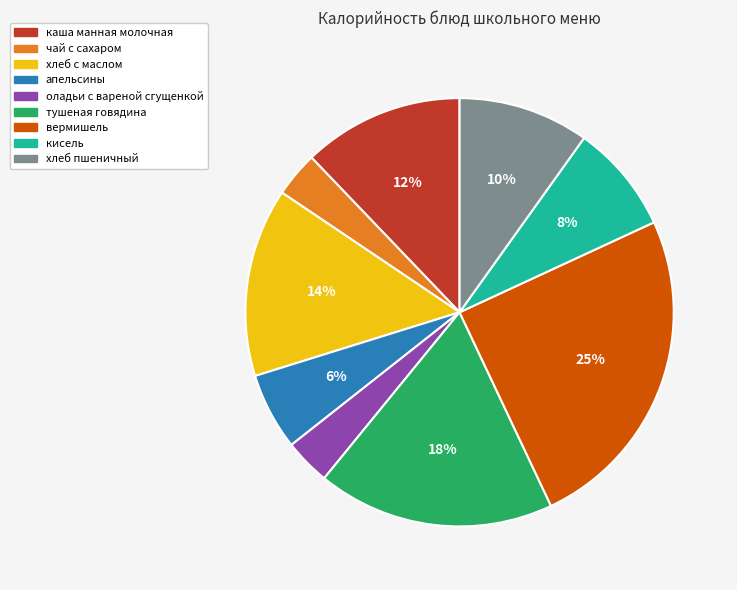

To the nearest percent, what portion does тушеная говядина represent?

18%